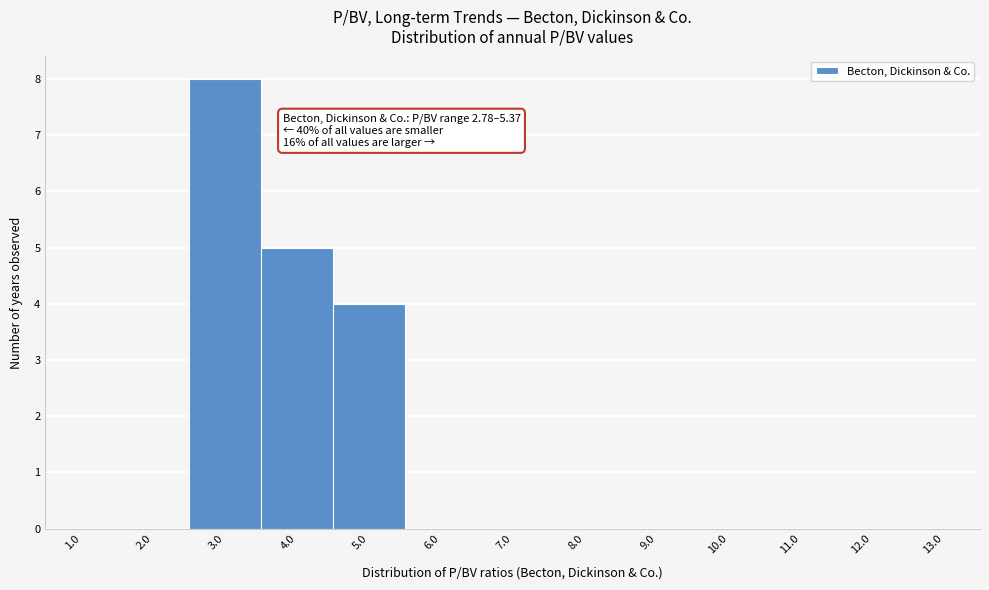

Which range on the x-axis has the tallest bar?

2.5 to 3.5